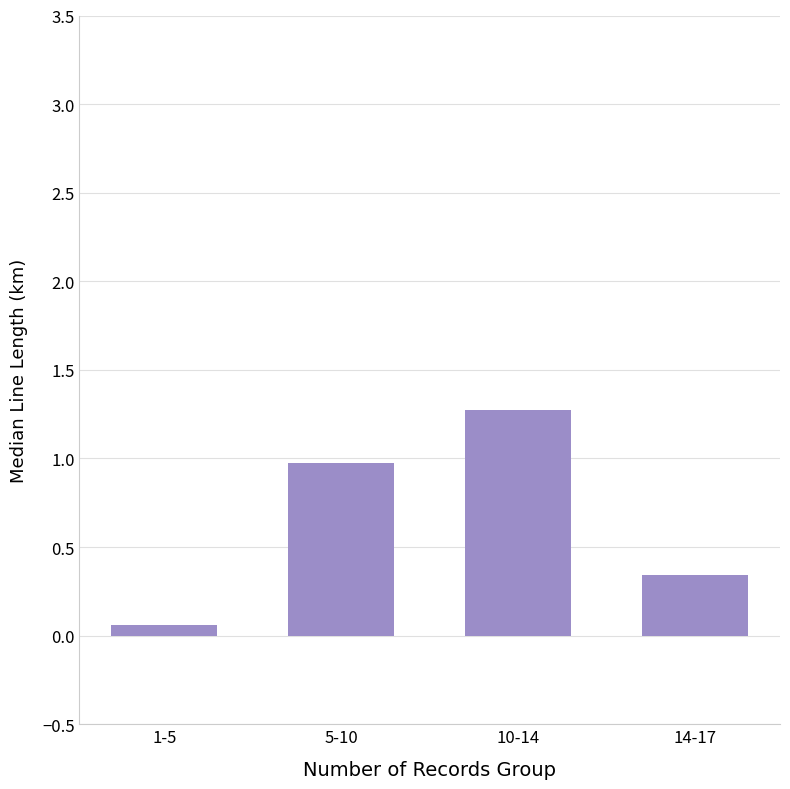

At which category does the chart reach its peak across all series?

10-14